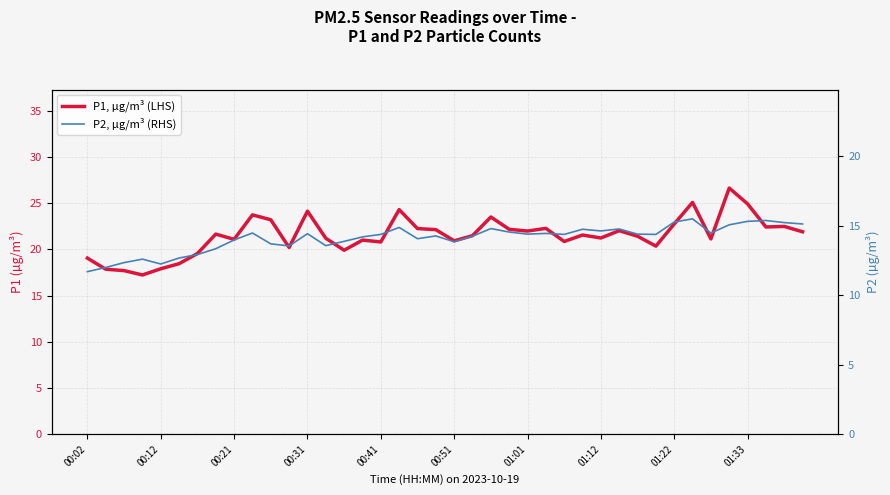

Rank the series by their maximum value, from highest to lowest.

P1, µg/m³ (LHS), P2, µg/m³ (RHS)